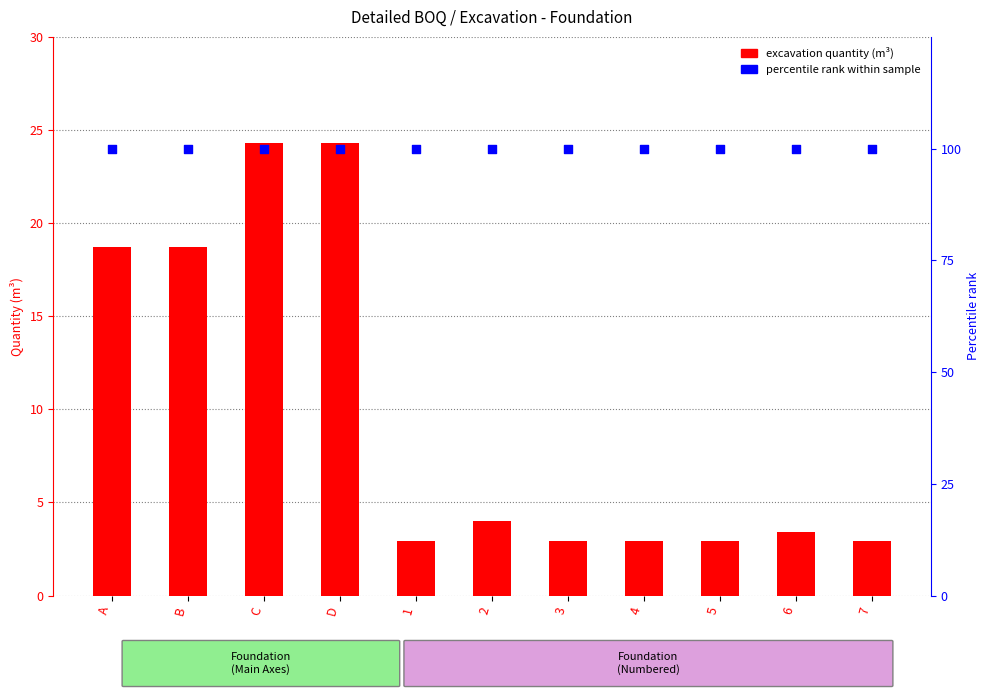

Which series contains the lowest Y value?

excavation quantity (m³)